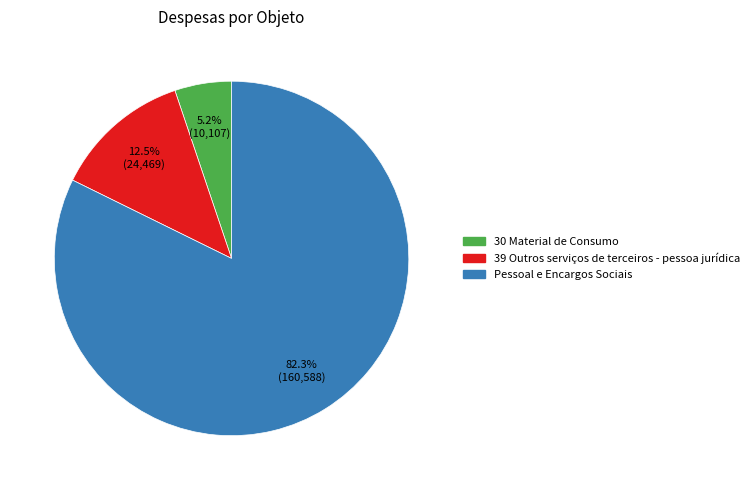

How many slices are in this pie chart?

3